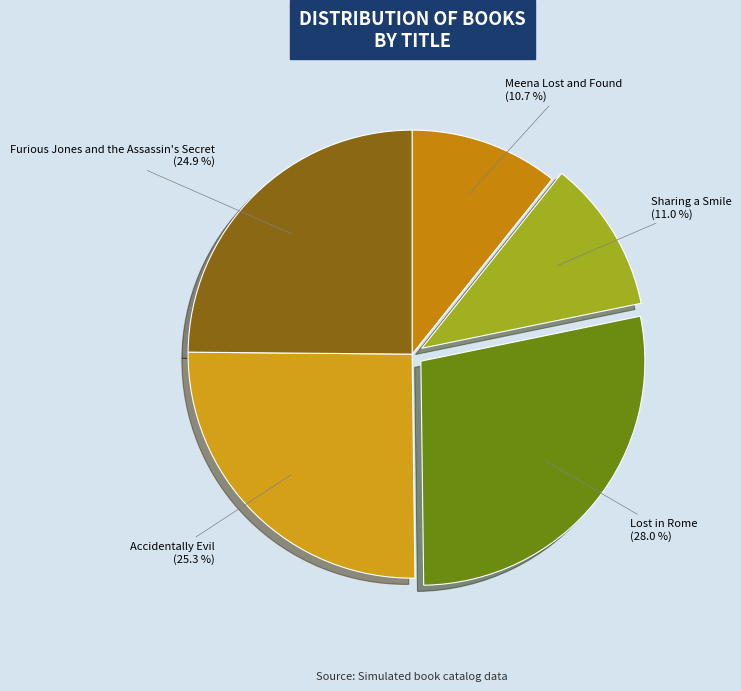

Combined, do Sharing a Smile (11.0 %) and Accidentally Evil (25.3 %) account for over 50%?

No